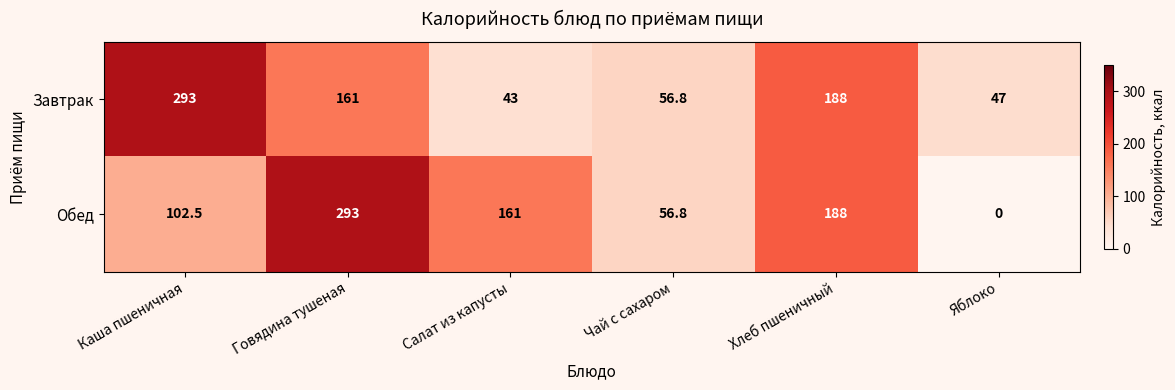

Reading right to left, what are all the values shown in this chart?

Завтрак: Яблоко=47.0	Хлеб пшеничный=188.0	Чай с сахаром=56.8	Салат из капусты=43.0	Говядина тушеная=161.0	Каша пшеничная=293.0
Обед: Яблоко=0.0	Хлеб пшеничный=188.0	Чай с сахаром=56.8	Салат из капусты=161.0	Говядина тушеная=293.0	Каша пшеничная=102.5